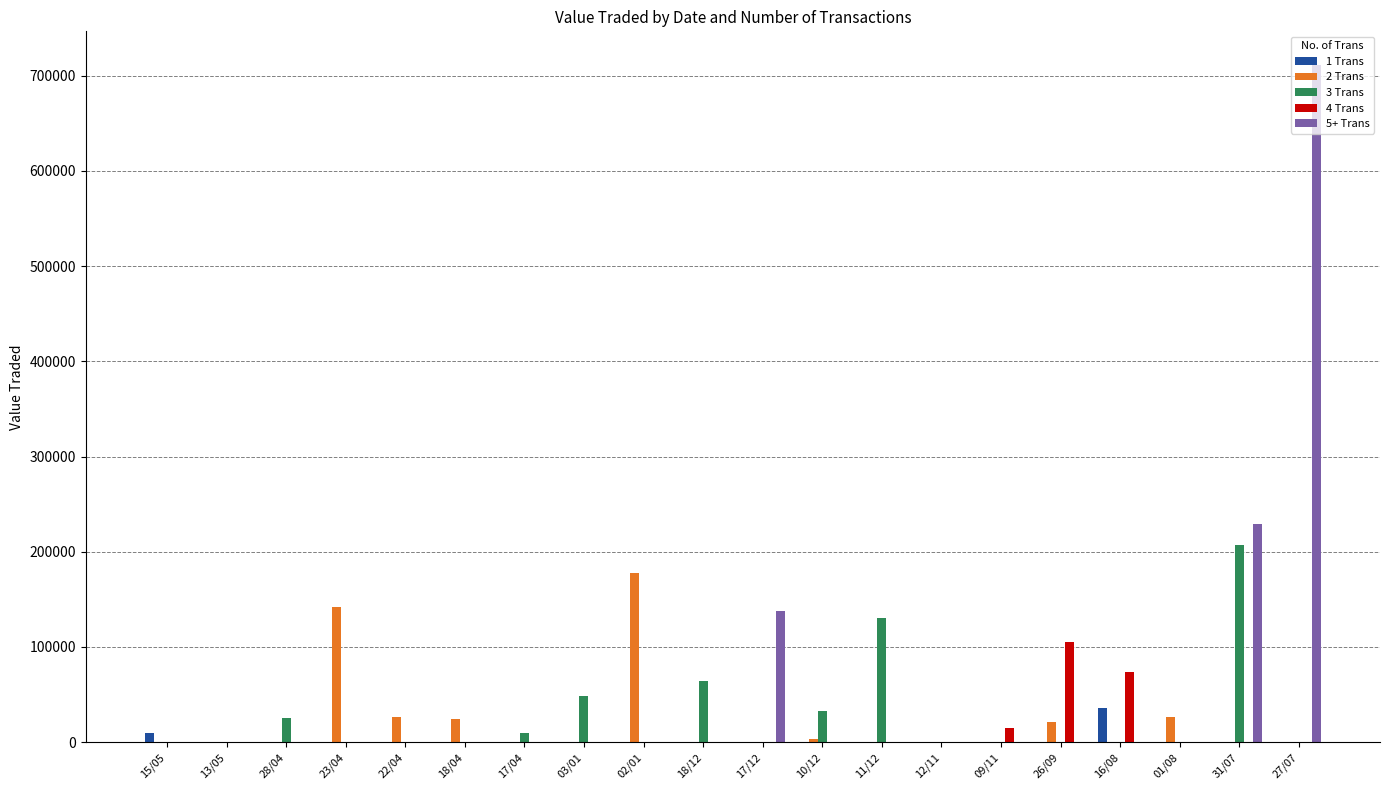

Which series has the widest spread of values?

5+ Trans